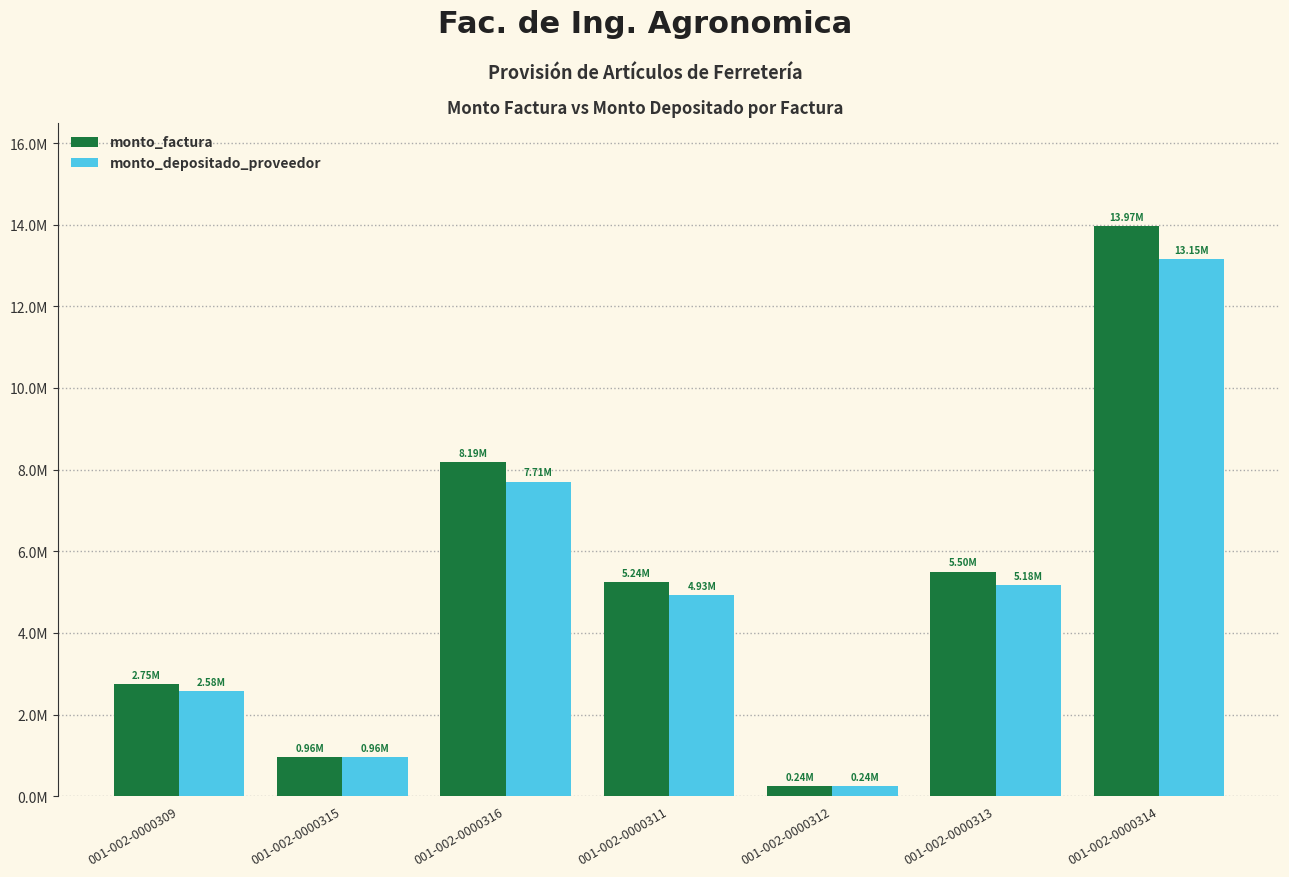

Between 001-002-0000314 and 001-002-0000312, which is larger?

001-002-0000314